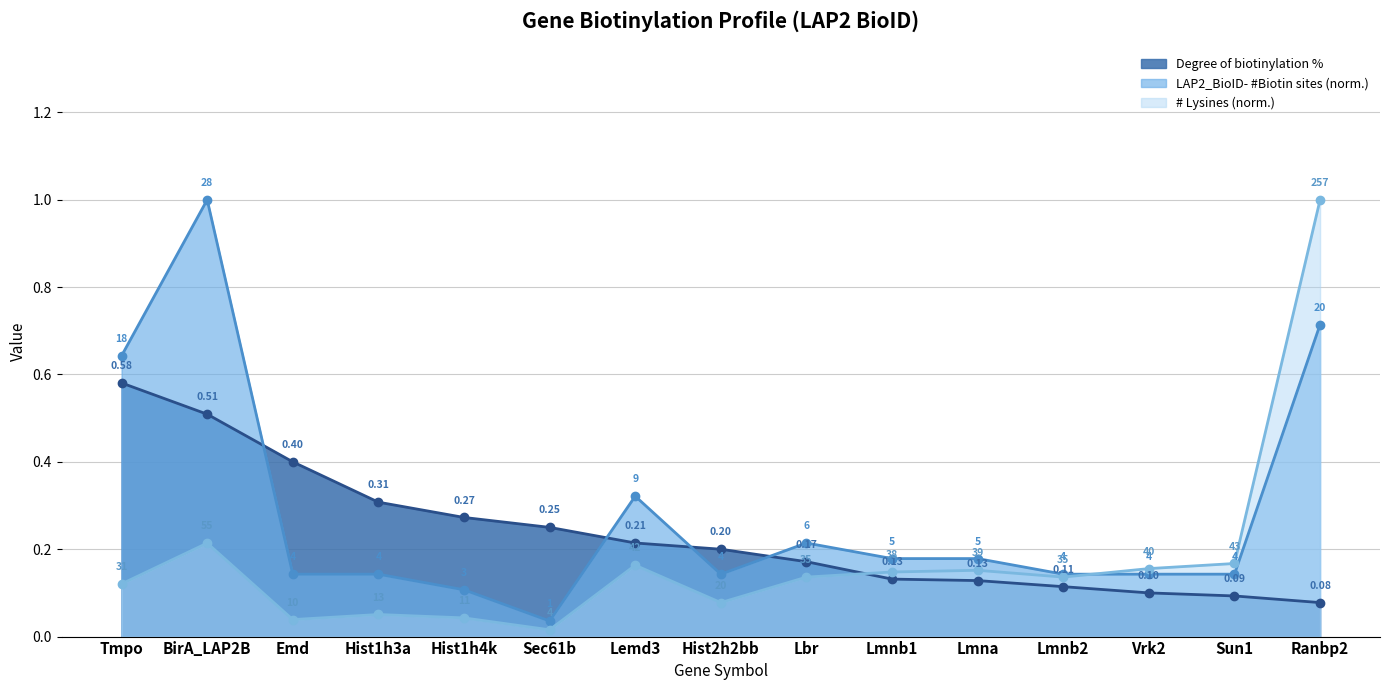

Does the chart display data point markers on the line(s)?

Yes